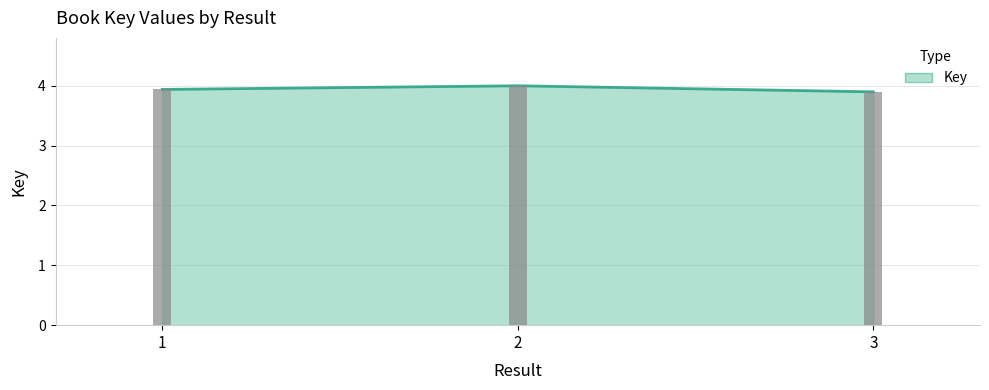

The value at 2 is 1.7. True or false?

False